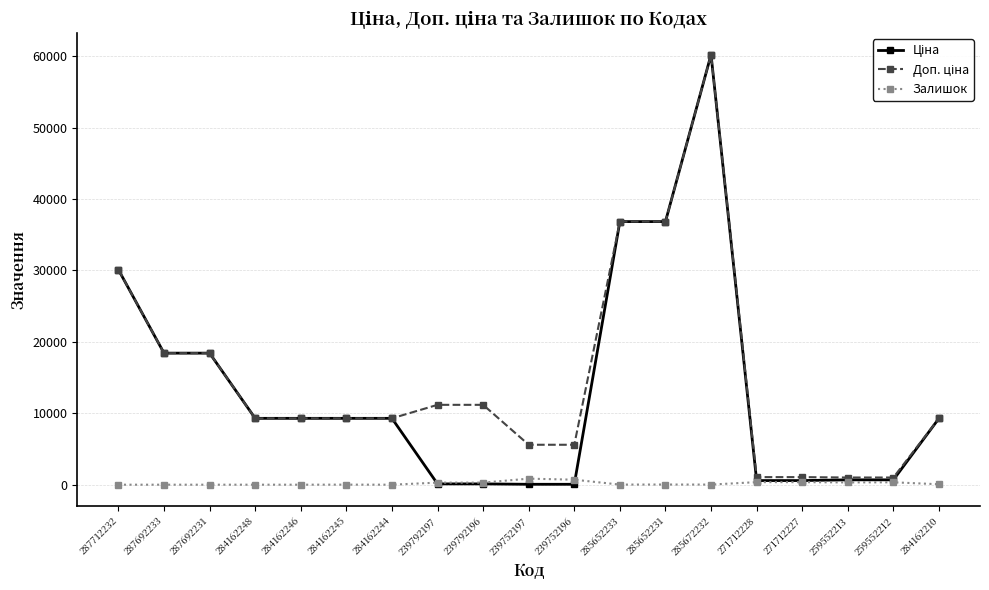

Where does the Залишок series first go above 23?

239792197